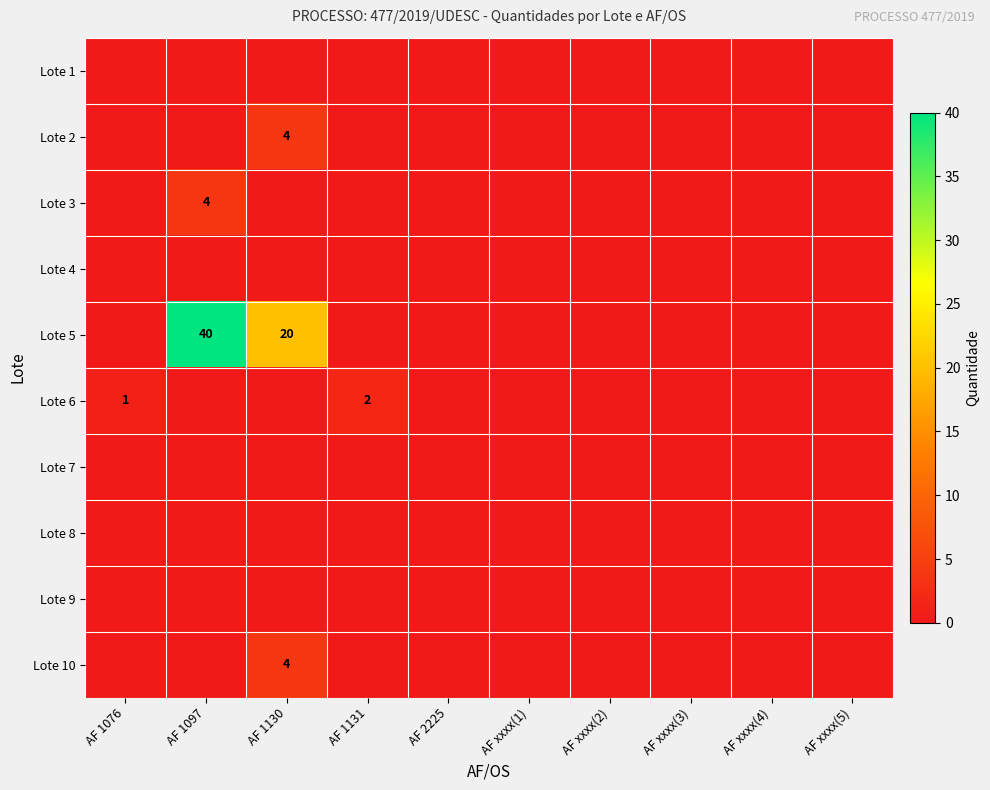

Is the value of Lote 10 at AF 2225 greater than the value of Lote 2 at AF 1130?

No